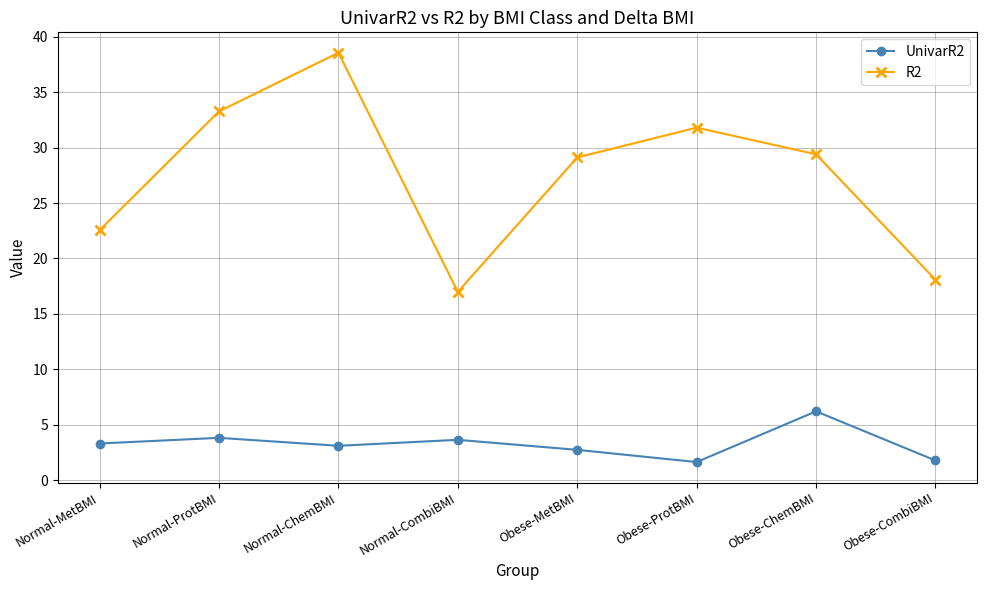

At which category is the sum across all series the highest?

Normal-ChemBMI